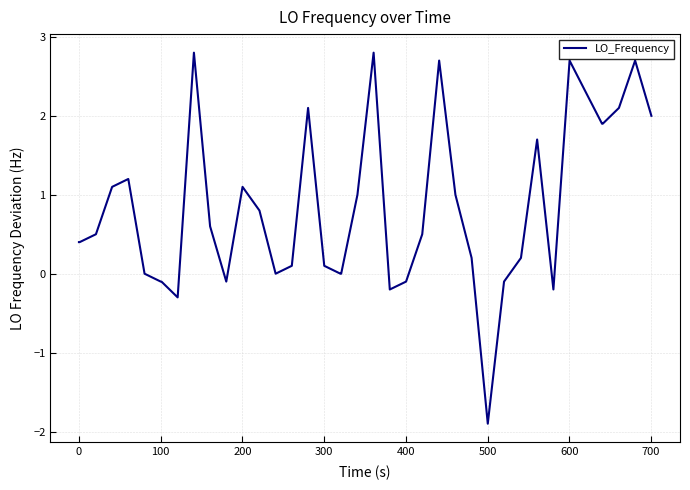

What is the difference between the maximum and minimum values?

4.7